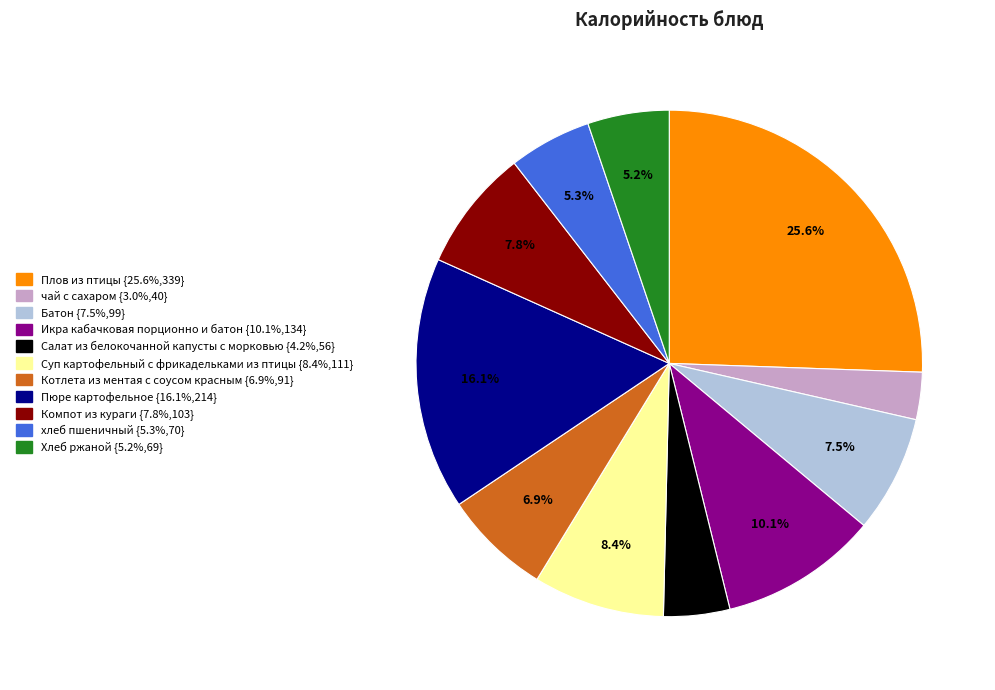

What percentage is NOT represented by Хлеб ржаной?

94.8%